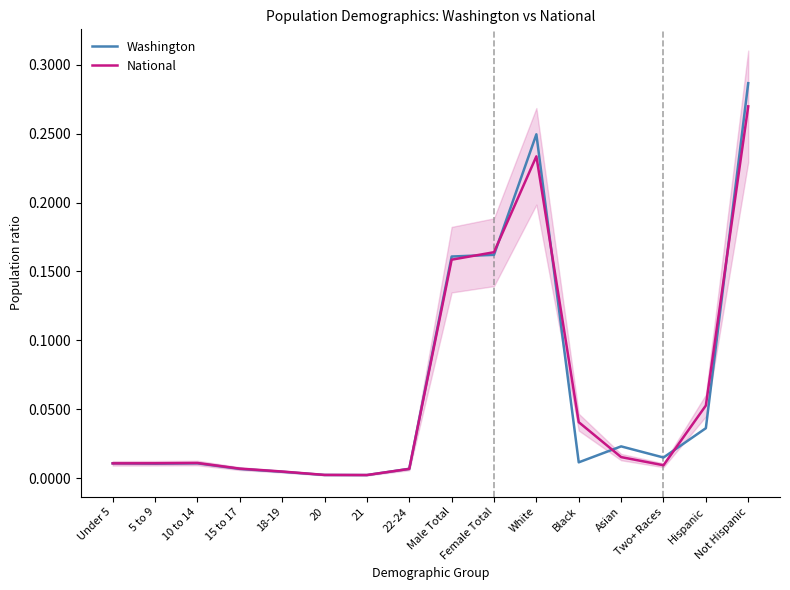

At how many categories does at least one series exceed 0?

16